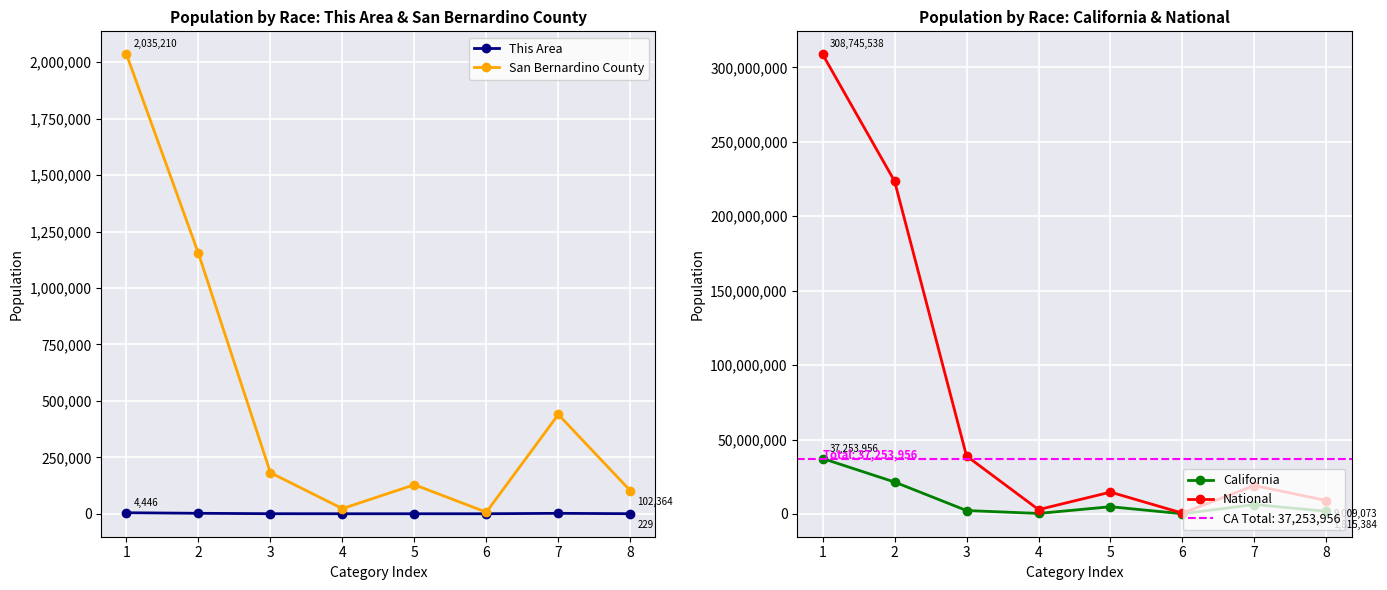

Reading left to right, what are all the values shown in this chart?

This Area: 4446	2016	230	41	50	2	1878	229
San Bernardino County: 2035210	1153161	181862	22689	128603	6870	439661	102364
California: 37253956	21453934	2299072	362801	4861007	144386	6317372	1815384
National: 308745538	223553265	38929319	2932248	14674252	540013	19107368	9009073